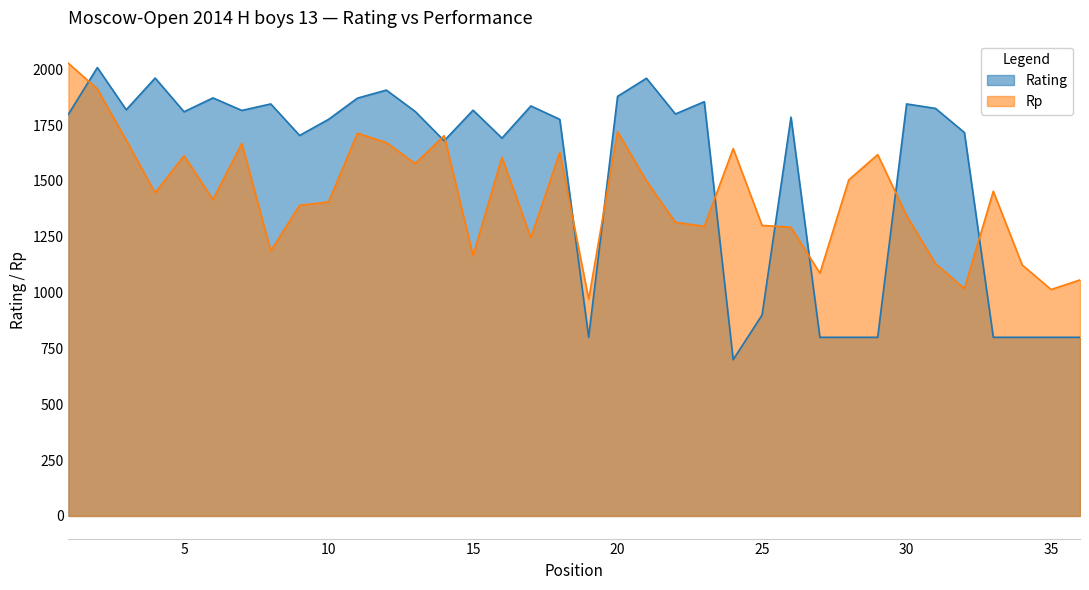

At how many categories does at least one series exceed 1058?

33